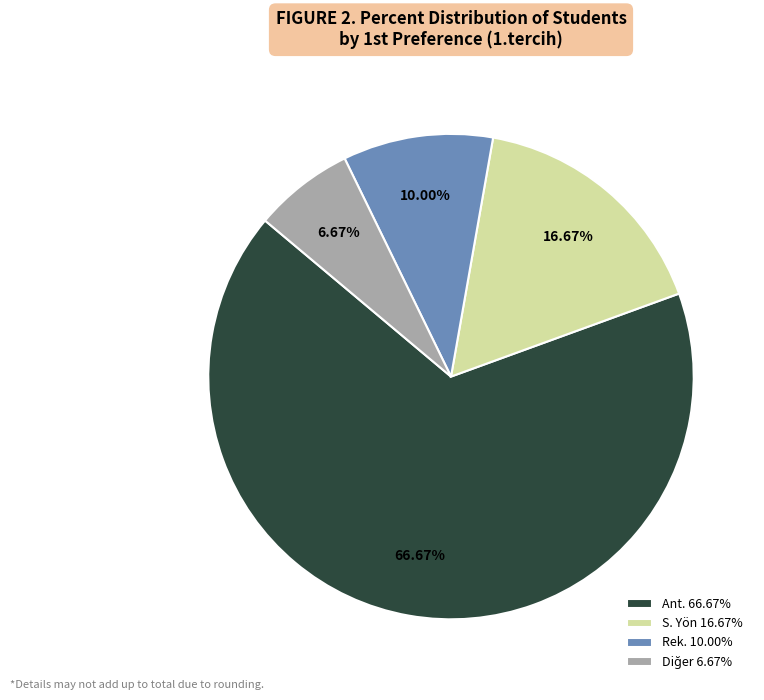

Approximately how many times larger is the value at Rek. 10.00% compared to S. Yön 16.67%?

0.6